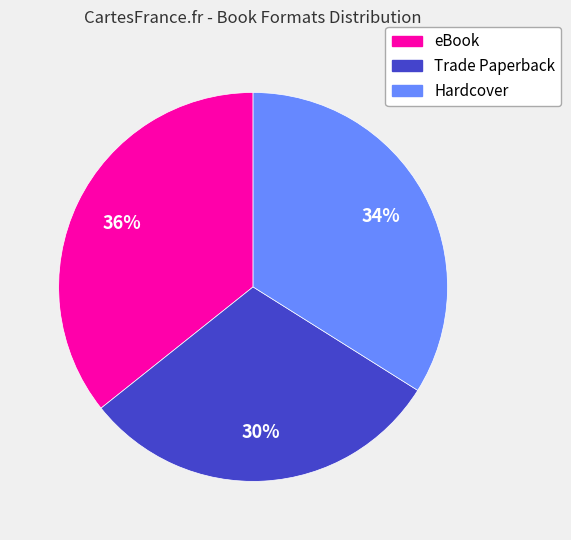

Between Trade Paperback and eBook, which is larger?

eBook